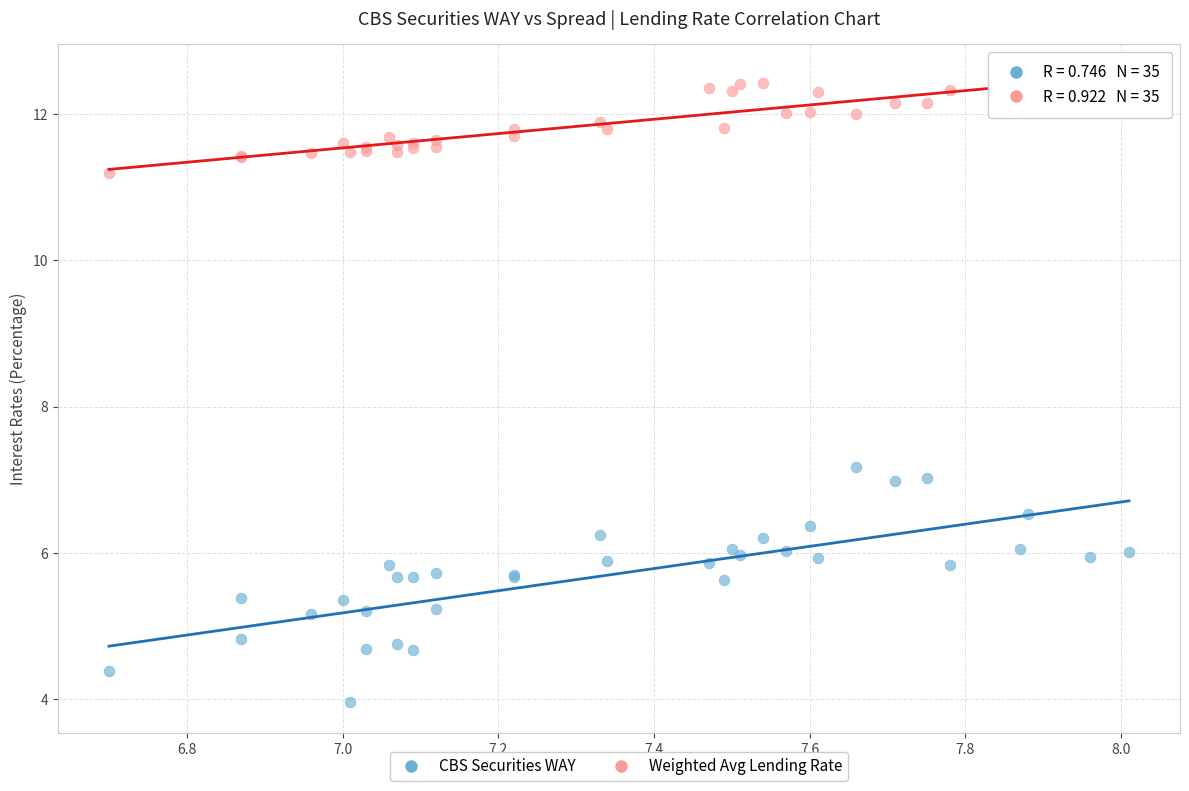

Across all series, what Y value is closest to 8?

7.2